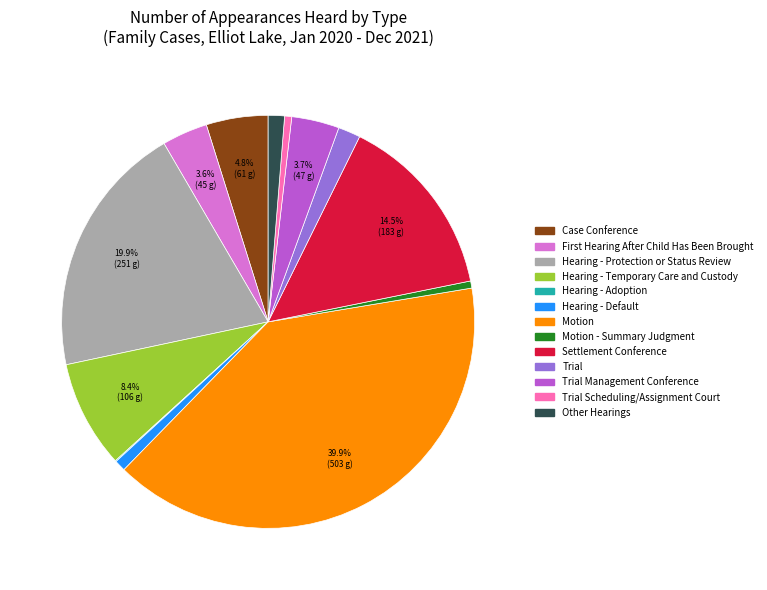

Is there a majority slice in this chart?

No